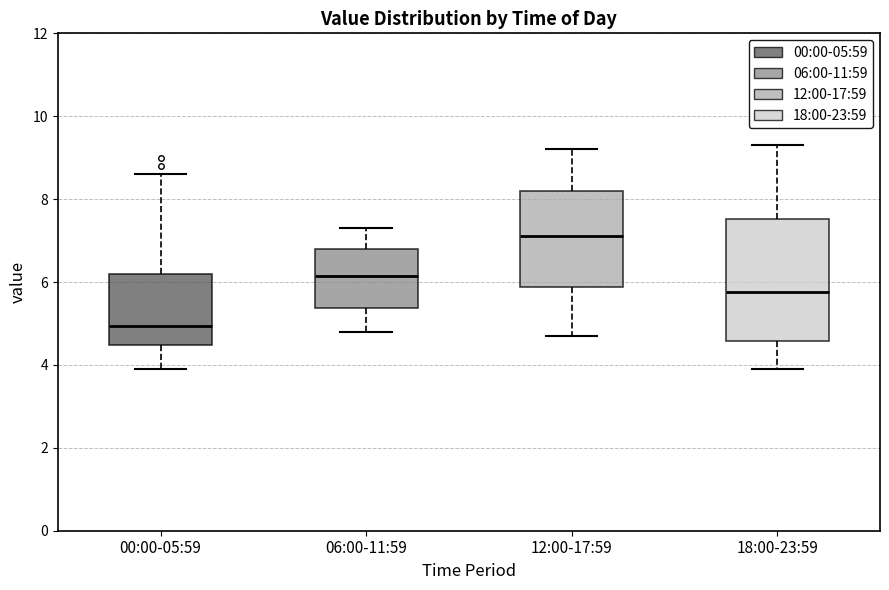

Where does the median line of the box for 12:00-17:59 sit on the y-axis? The values are not printed on the chart, so give them approximately, as read against the axis.

7.2